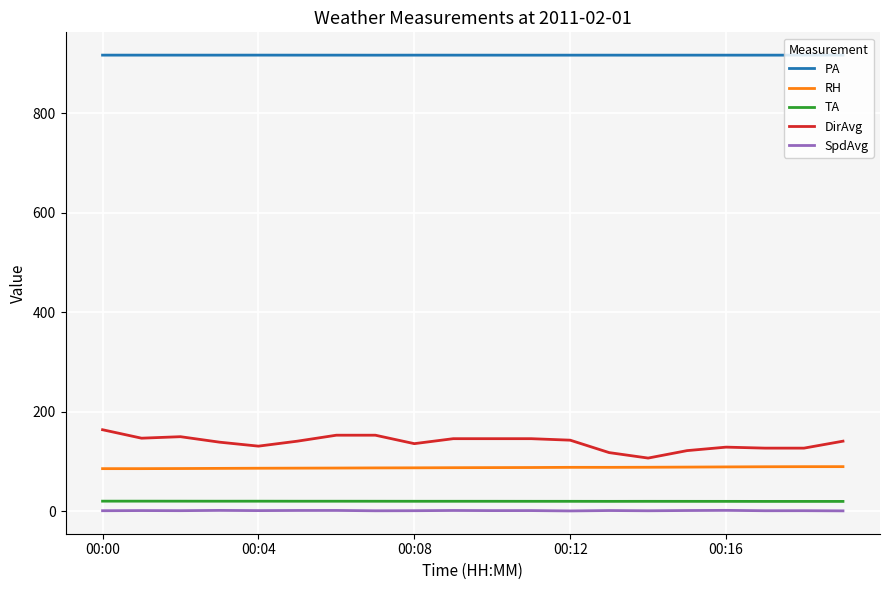

What is the maximum value for DirAvg?

164.0